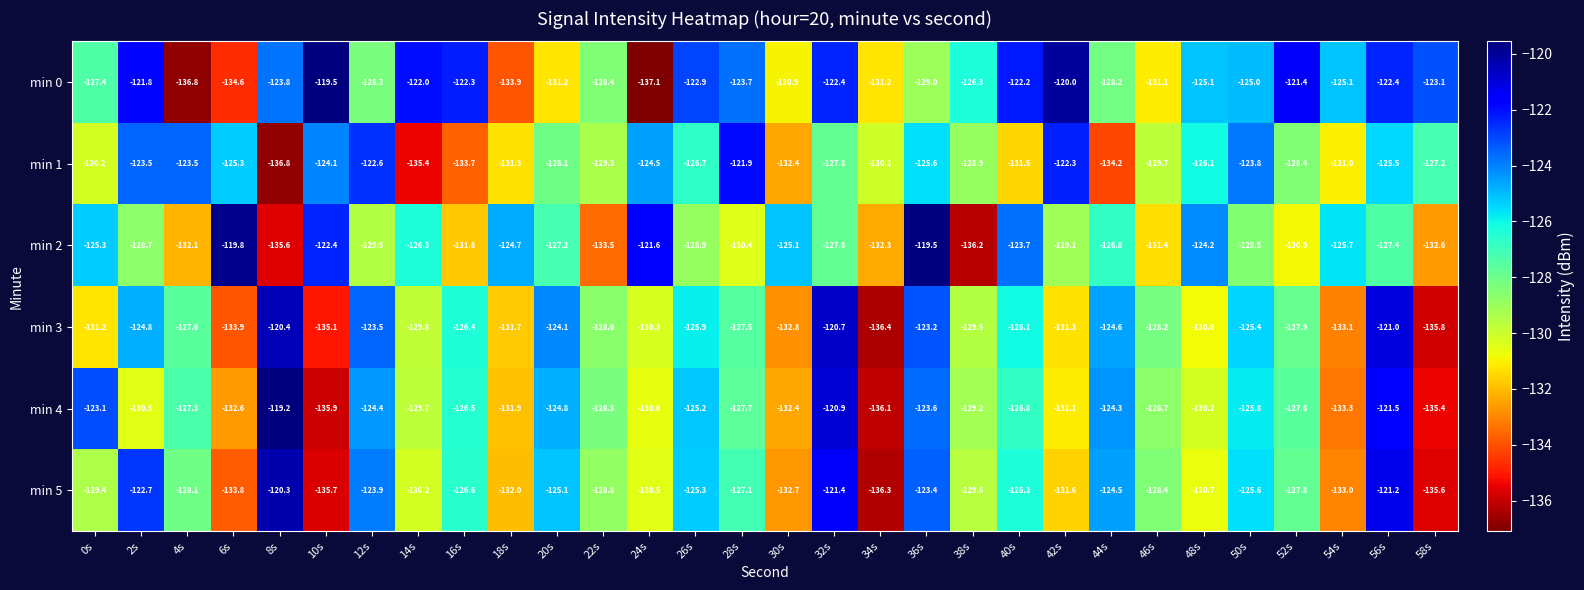

What is the minimum value shown in the chart?

-137.1